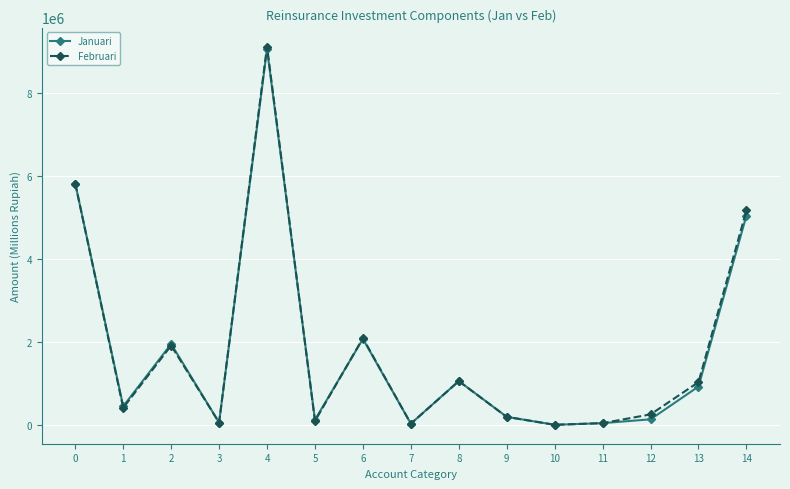

How many data points in Februari are less than 408723?

7